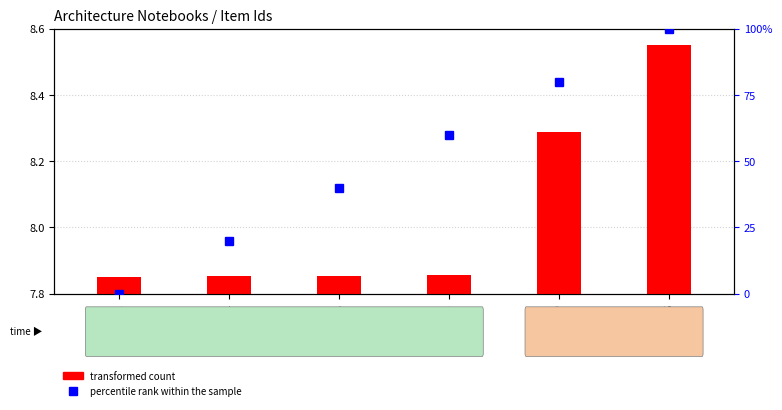

How many categories are shown in the chart?

6